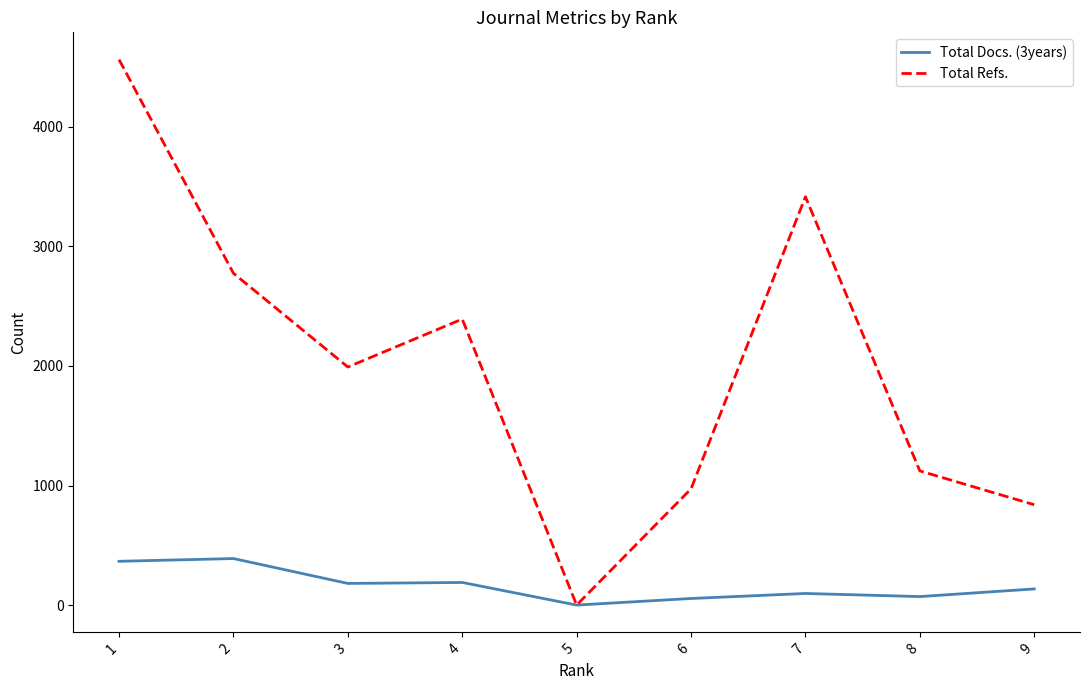

List the series in order of their peak value, highest first.

Total Refs., Total Docs. (3years)